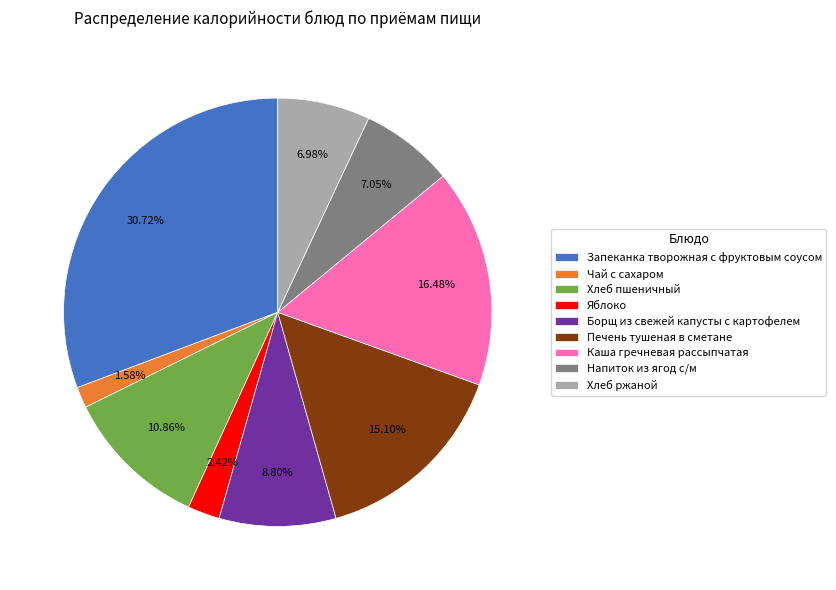

How many segments does this pie chart have?

9